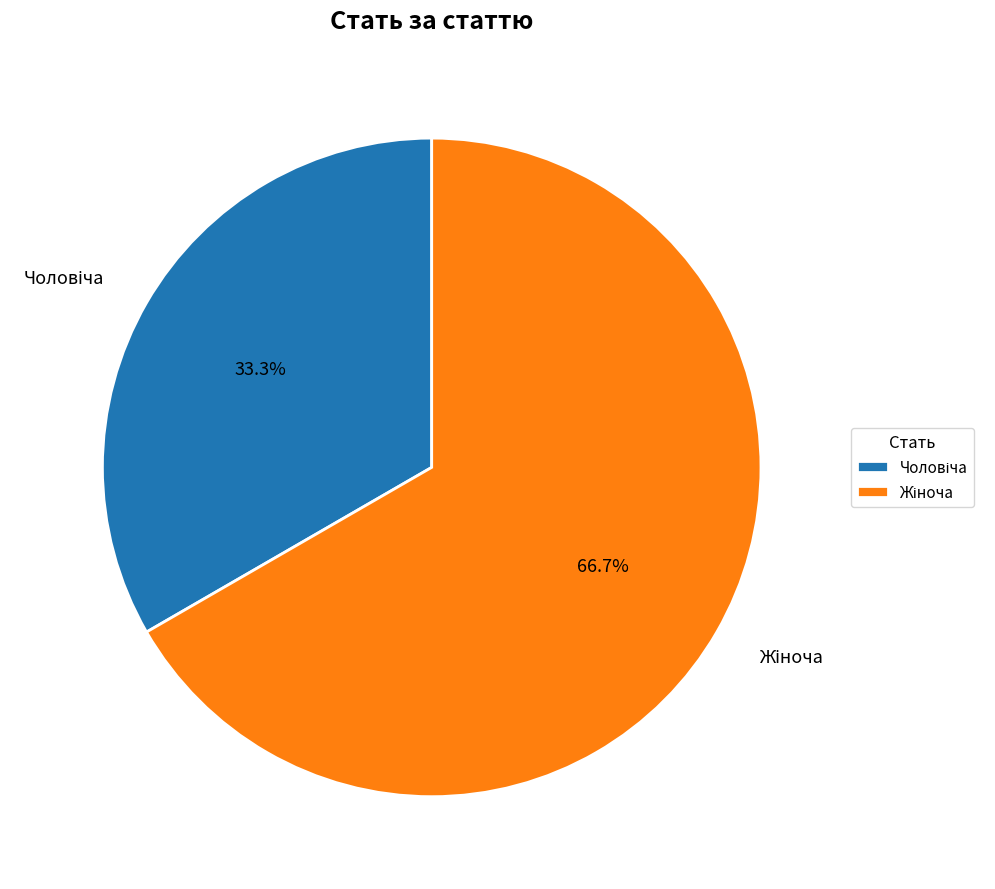

Is there a majority slice in this chart?

Yes